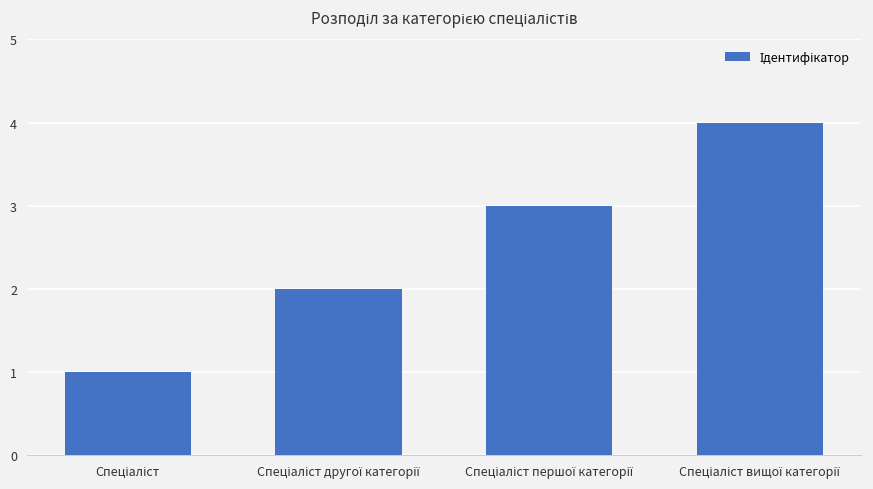

What is the greatest value displayed?

4